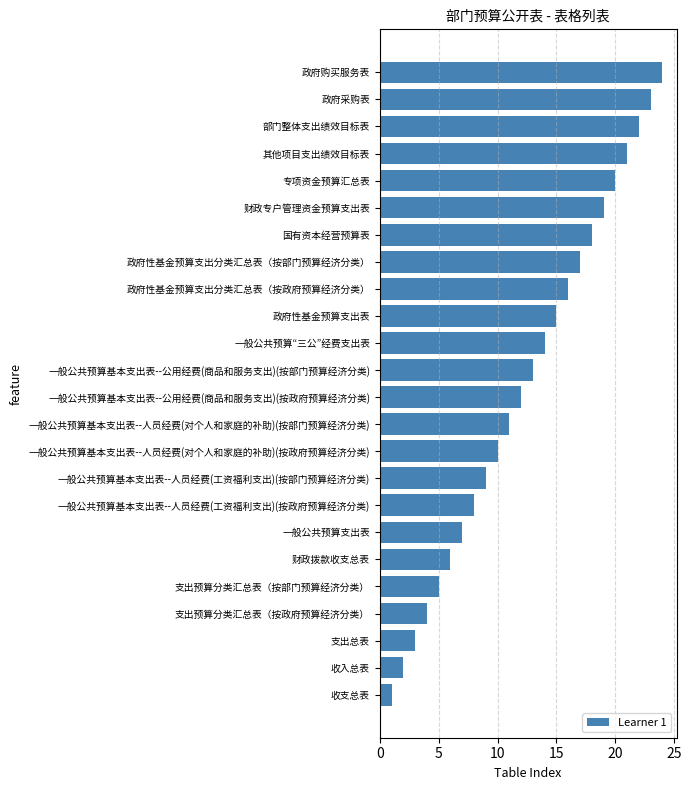

Approximately how many times larger is the value at 一般公共预算基本支出表--公用经费(商品和服务支出)(按政府预算经济分类) compared to 专项资金预算汇总表?

0.6